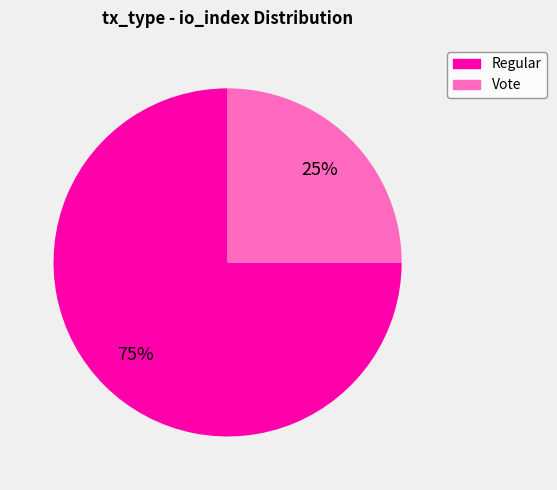

The Regular slice represents 75% of the pie. True or false?

True